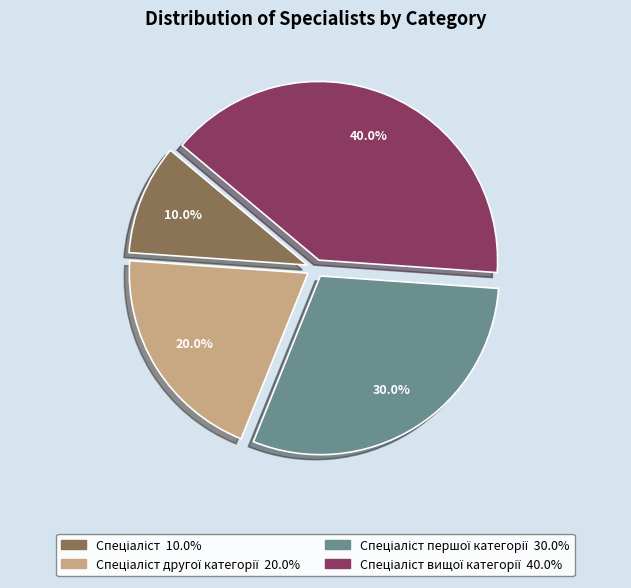

Is there a majority slice in this chart?

No